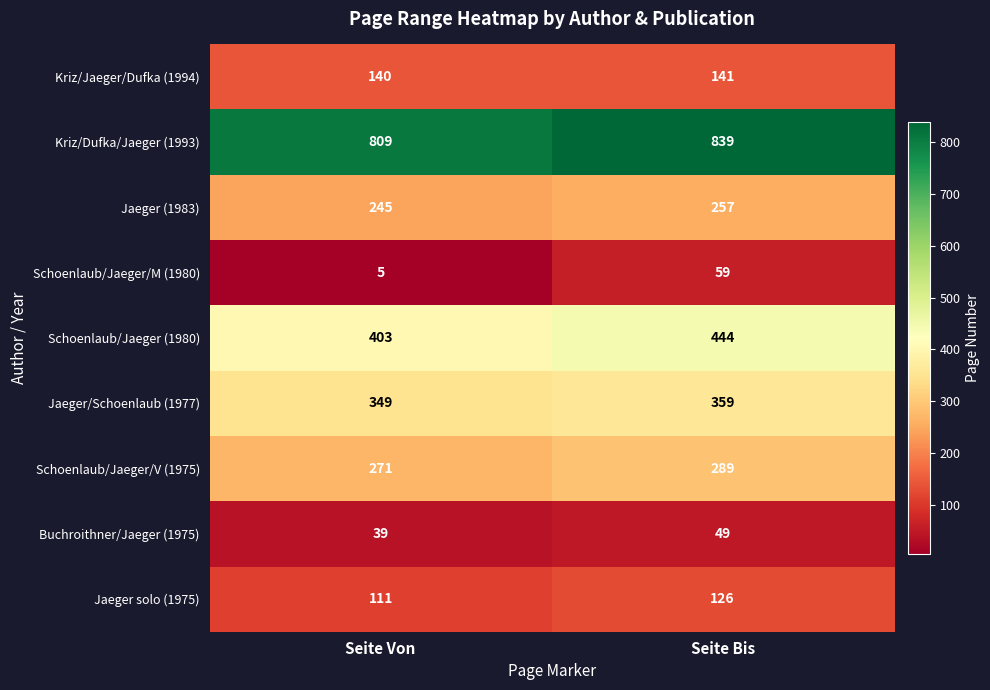

Reading left to right, what are all the values shown in this chart?

Kriz/Jaeger/Dufka (1994): 140	141
Kriz/Dufka/Jaeger (1993): 809	839
Jaeger (1983): 245	257
Schoenlaub/Jaeger/M (1980): 5	59
Schoenlaub/Jaeger (1980): 403	444
Jaeger/Schoenlaub (1977): 349	359
Schoenlaub/Jaeger/V (1975): 271	289
Buchroithner/Jaeger (1975): 39	49
Jaeger solo (1975): 111	126